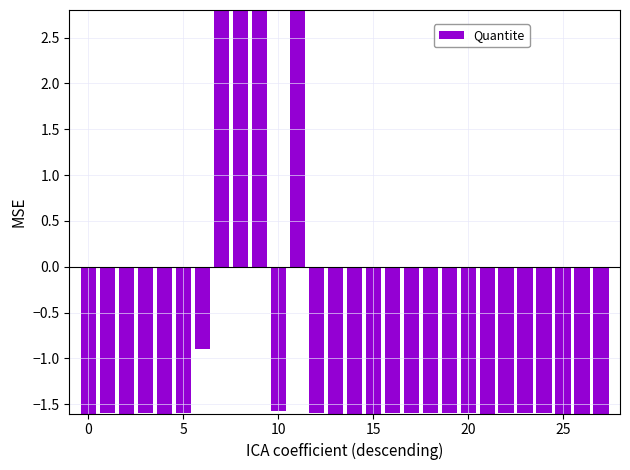

Reading left to right, extract all data points from this chart.

-1.6	-1.6	-1.6	-1.6	-1.6	-1.6	-0.9	2.8	2.8	2.8	-1.6	2.8	-1.6	-1.6	-1.6	-1.6	-1.6	-1.6	-1.6	-1.6	-1.6	-1.6	-1.6	-1.6	-1.6	-1.6	-1.6	-1.6